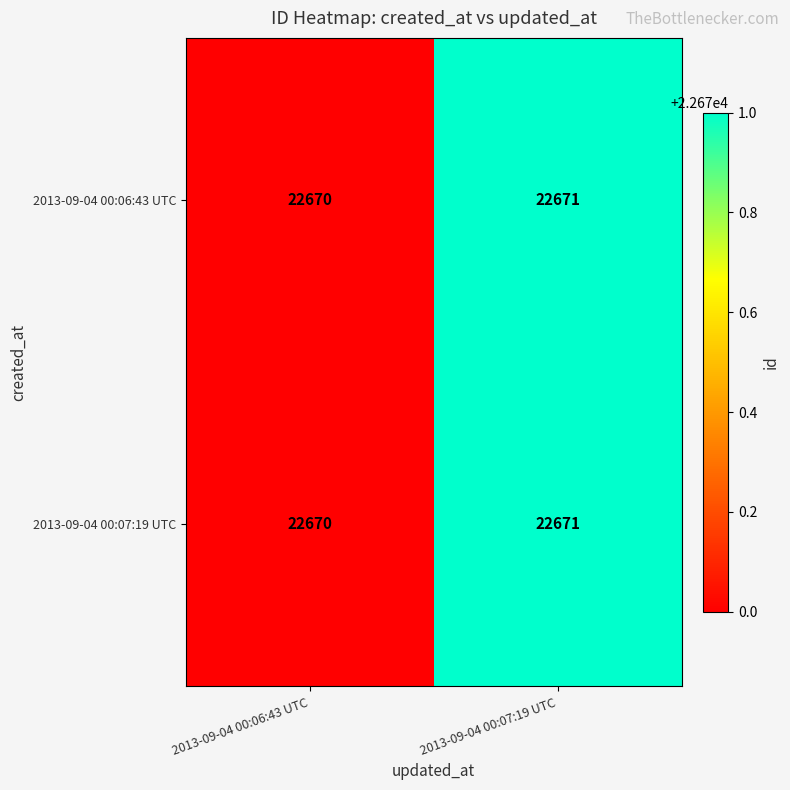

At which category is the sum across all series the highest?

2013-09-04 00:07:19 UTC